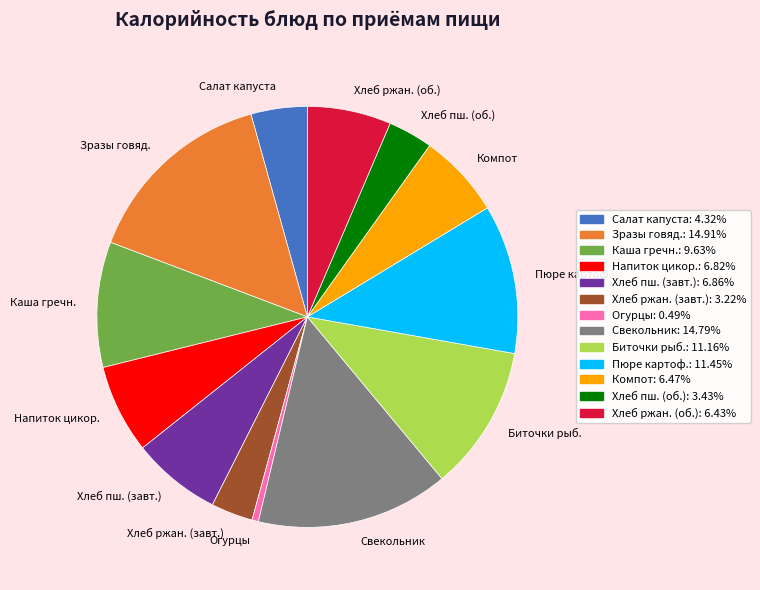

What is the smallest slice in the pie chart?

Огурцы